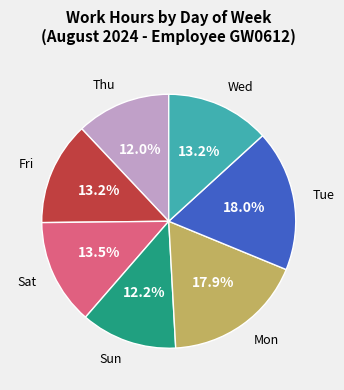

How many slices are in this pie chart?

7